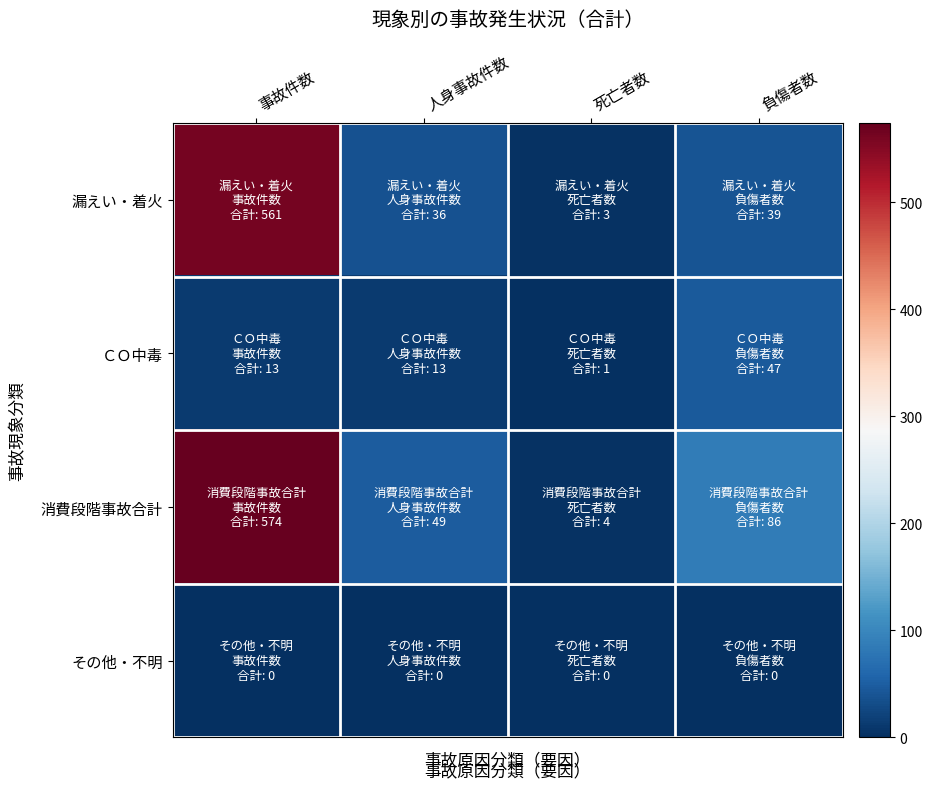

At which category is the sum across all series the highest?

事故件数